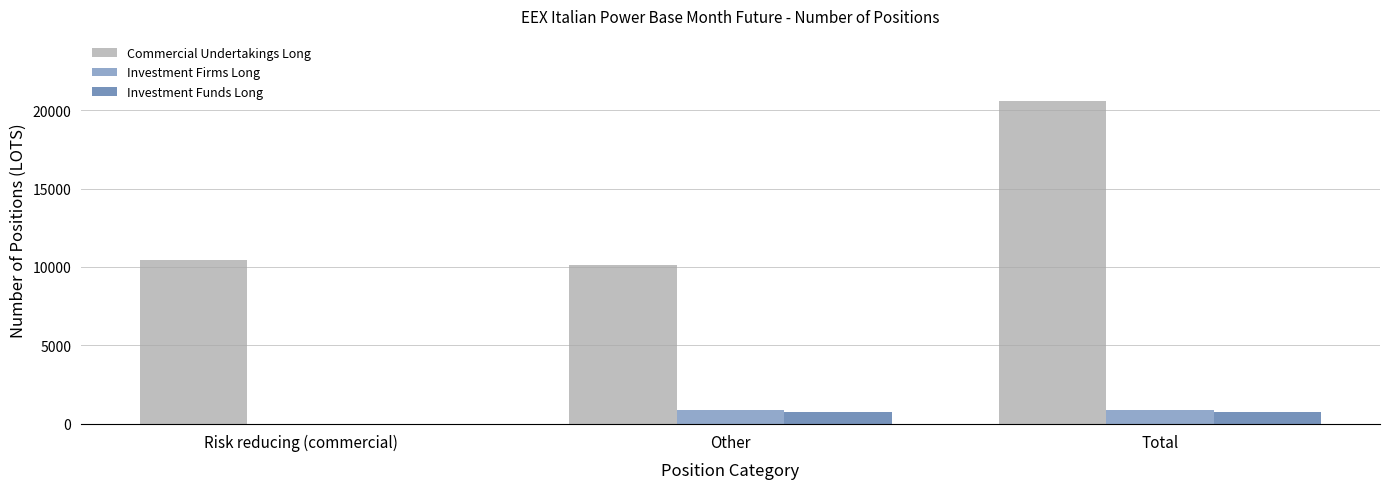

What is the approximate value of Investment Firms Long at Other?

913